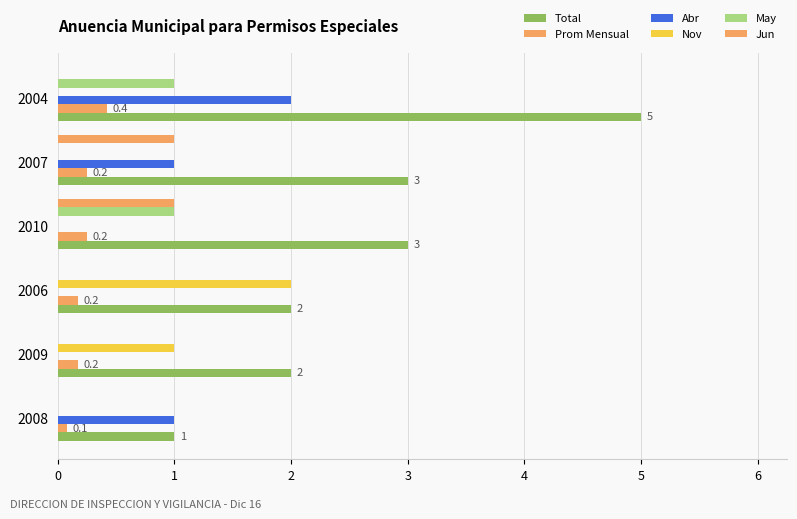

Count the number of data series in this chart.

6